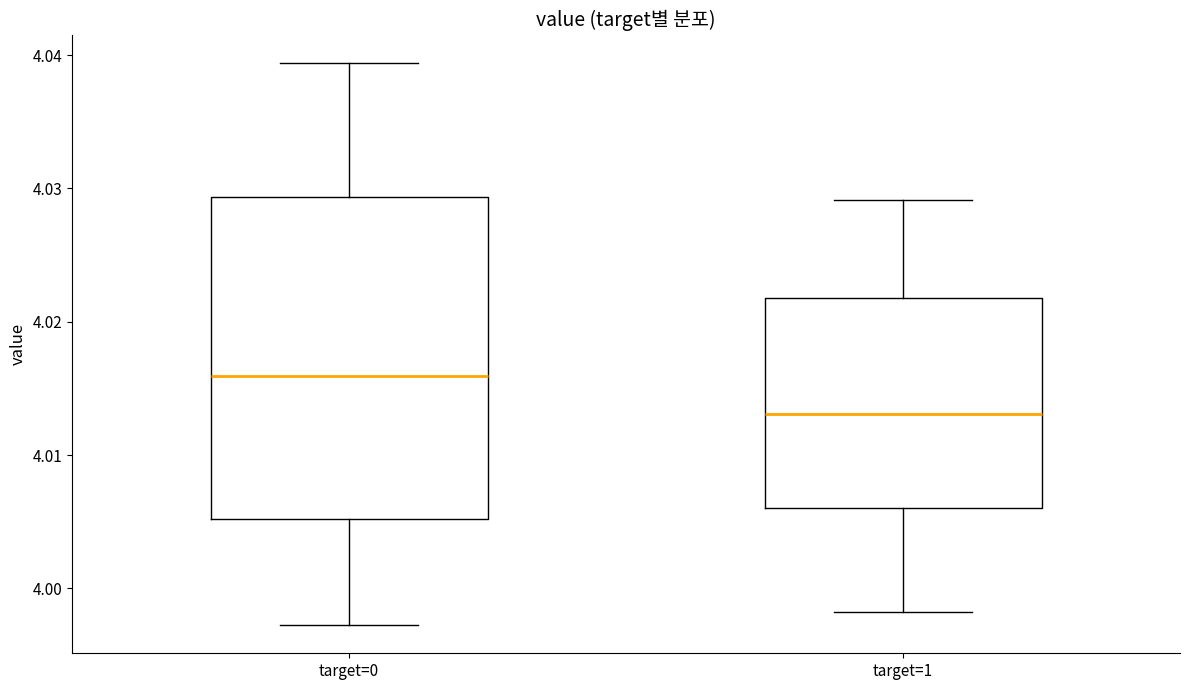

Comparing the boxes themselves (not the whiskers), which one is the tallest?

target=0